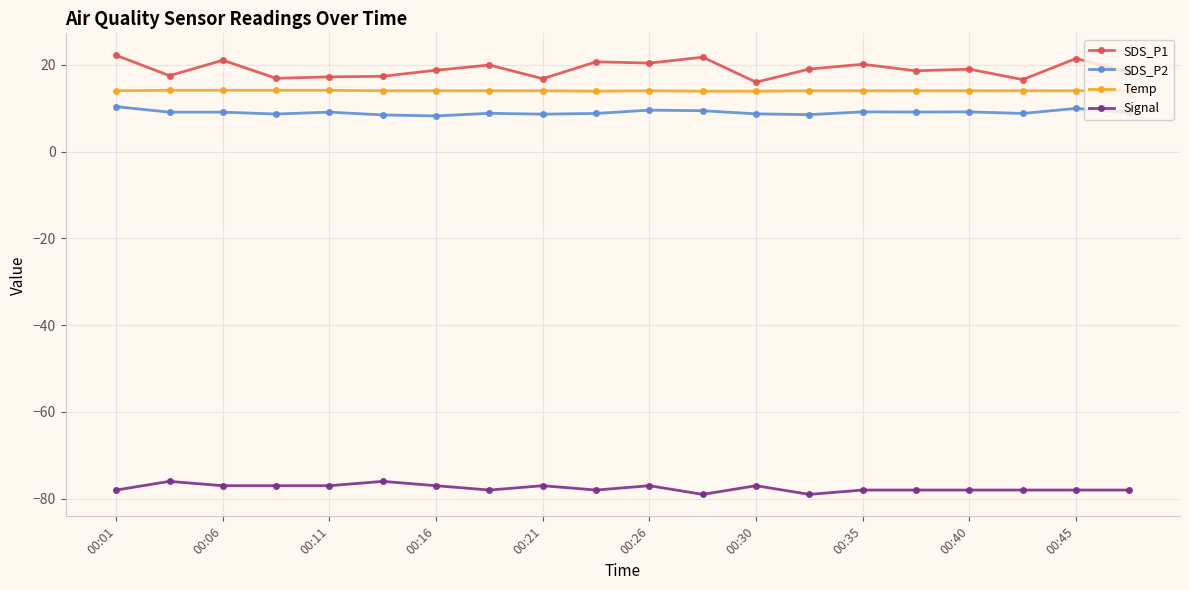

Does the chart have visible grid lines?

Yes